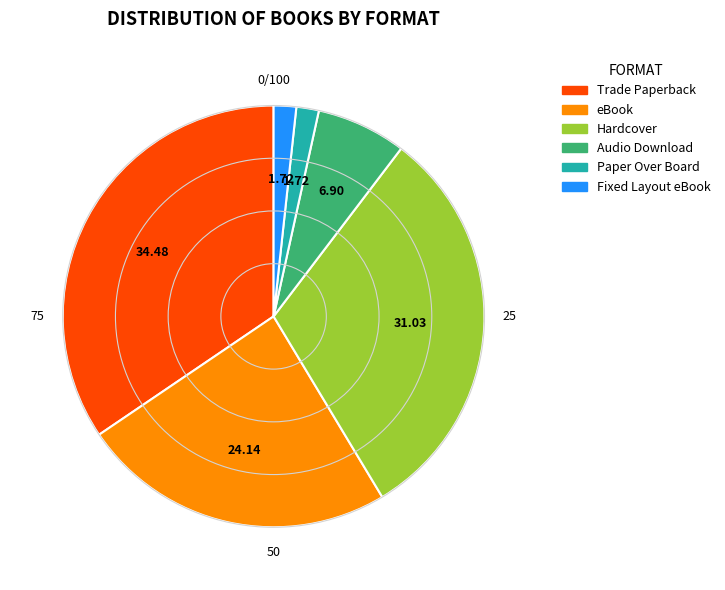

How many slices are in this pie chart?

6